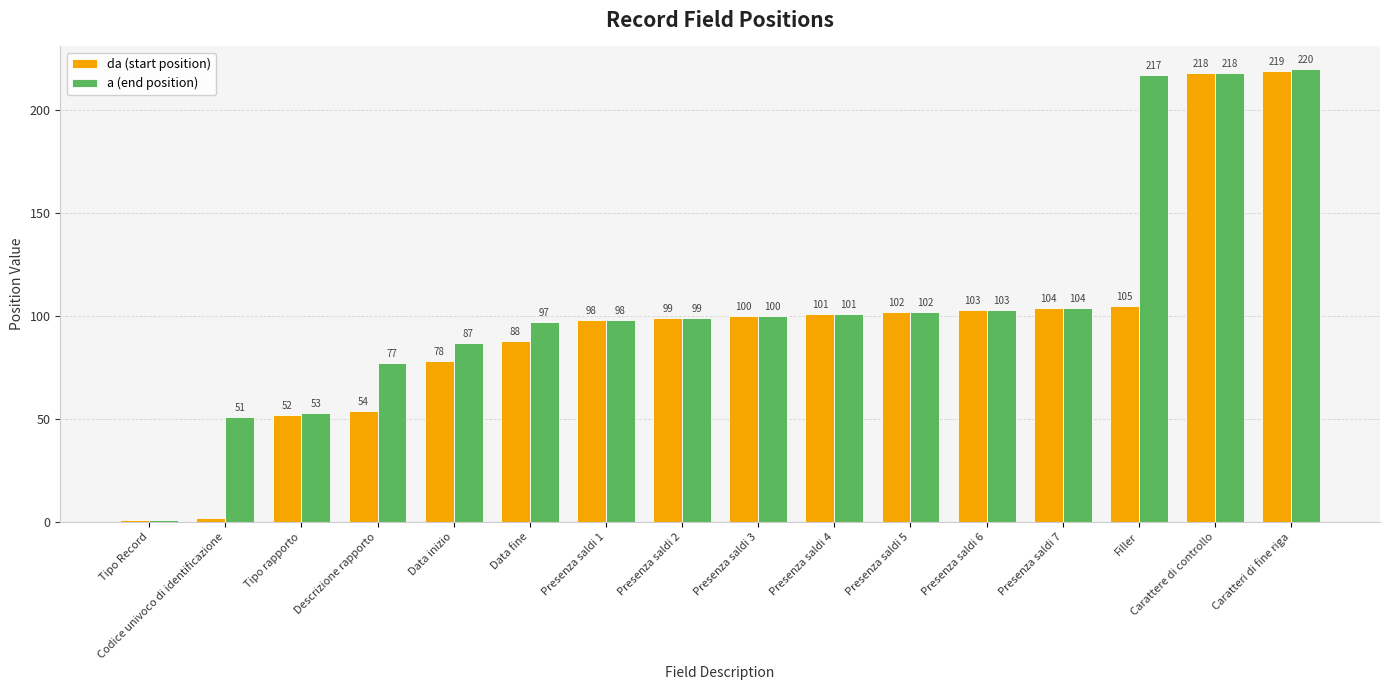

What is the label of the 2nd bar from the right?

Carattere di controllo